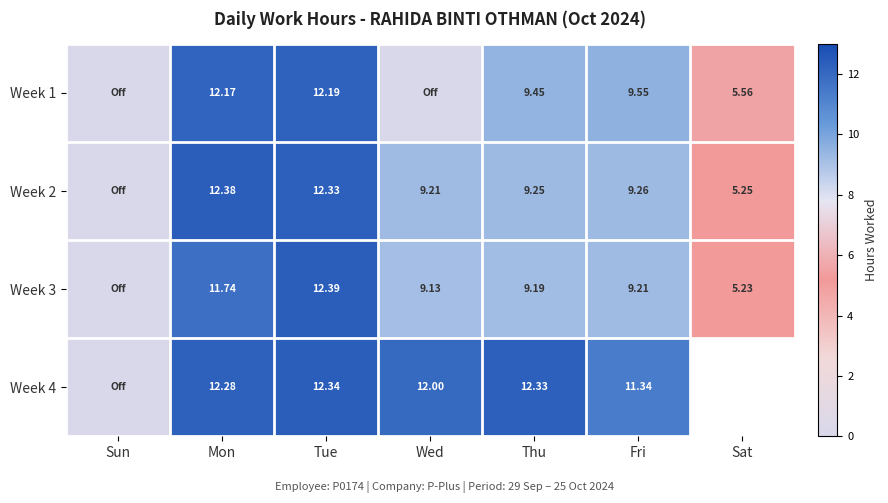

Is the value of Week 2 at Tue greater than the value of Week 3 at Thu?

Yes